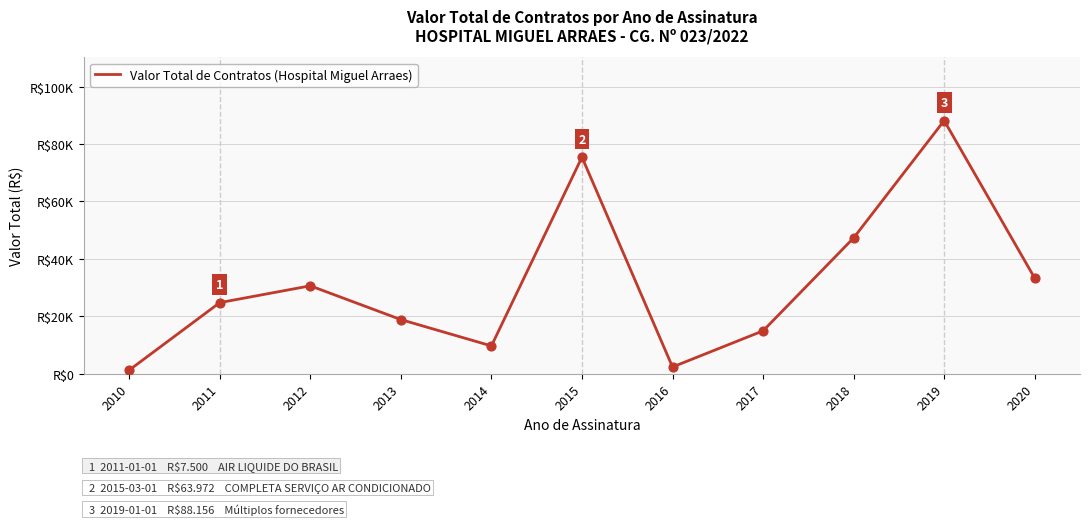

What is the change in value from 2014 to 2015?

+65725.3